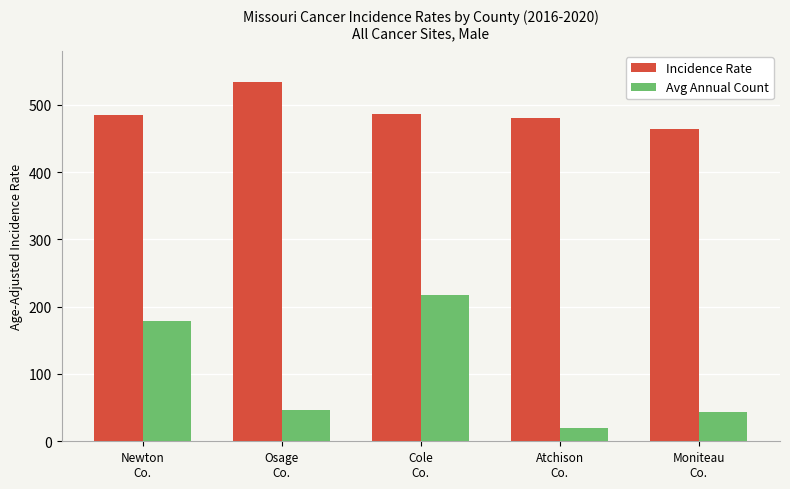

The Avg Annual Count series shows 218.0 at Cole
Co.. True or false?

True